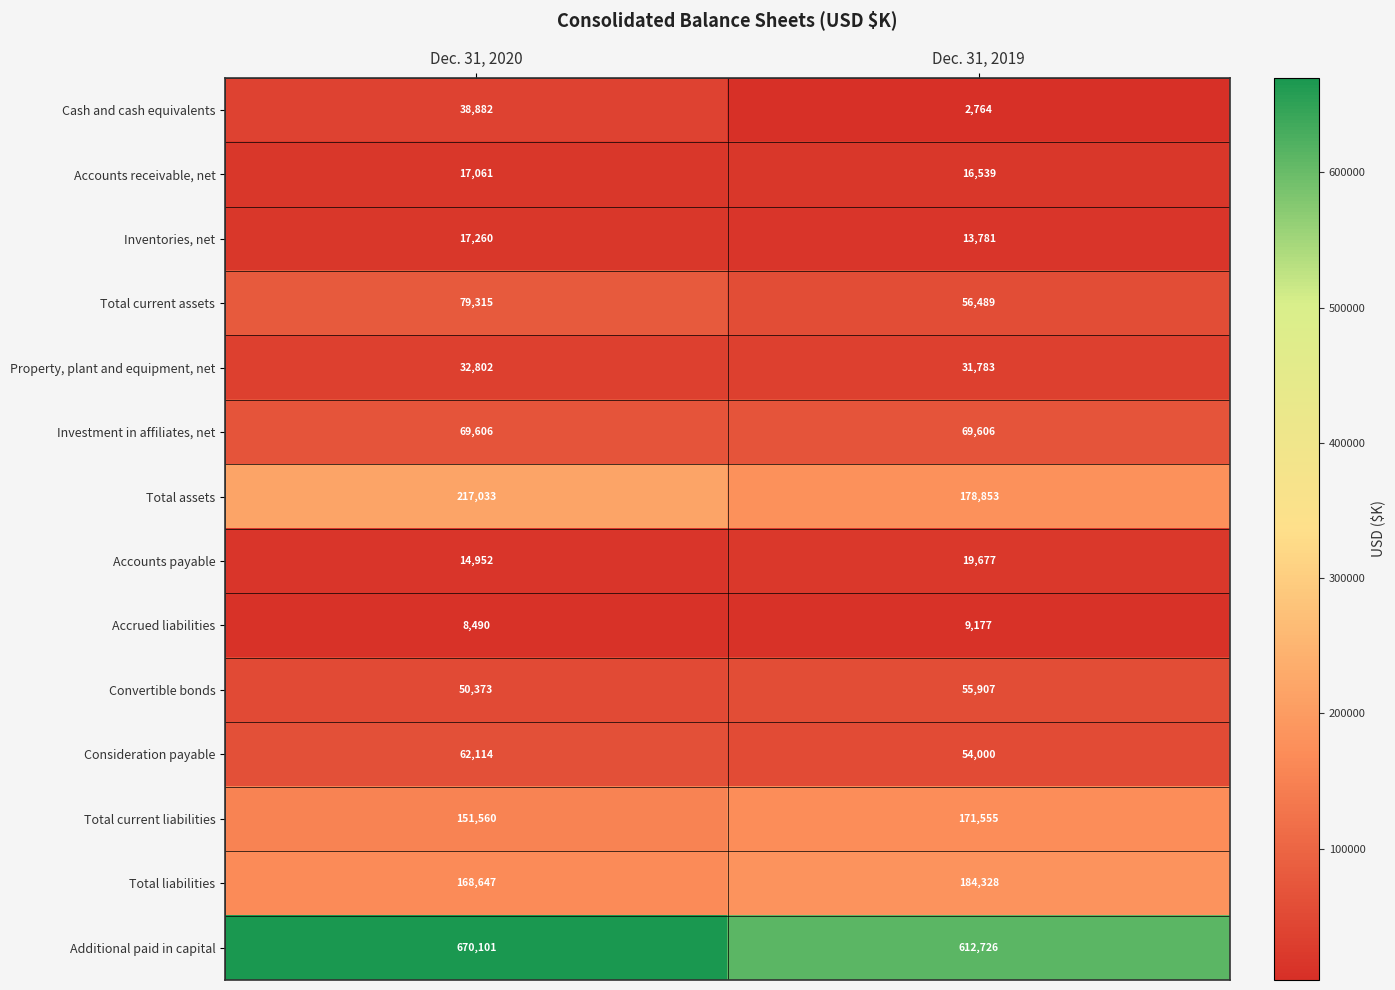

Reading left to right, transcribe all the data shown in this chart.

Cash and cash equivalents: Dec. 31, 2020=38882	Dec. 31, 2019=2764
Accounts receivable, net: Dec. 31, 2020=17061	Dec. 31, 2019=16539
Inventories, net: Dec. 31, 2020=17260	Dec. 31, 2019=13781
Total current assets: Dec. 31, 2020=79315	Dec. 31, 2019=56489
Property, plant and equipment, net: Dec. 31, 2020=32802	Dec. 31, 2019=31783
Investment in affiliates, net: Dec. 31, 2020=69606	Dec. 31, 2019=69606
Total assets: Dec. 31, 2020=217033	Dec. 31, 2019=178853
Accounts payable: Dec. 31, 2020=14952	Dec. 31, 2019=19677
Accrued liabilities: Dec. 31, 2020=8490	Dec. 31, 2019=9177
Convertible bonds: Dec. 31, 2020=50373	Dec. 31, 2019=55907
Consideration payable: Dec. 31, 2020=62114	Dec. 31, 2019=54000
Total current liabilities: Dec. 31, 2020=151560	Dec. 31, 2019=171555
Total liabilities: Dec. 31, 2020=168647	Dec. 31, 2019=184328
Additional paid in capital: Dec. 31, 2020=670101	Dec. 31, 2019=612726